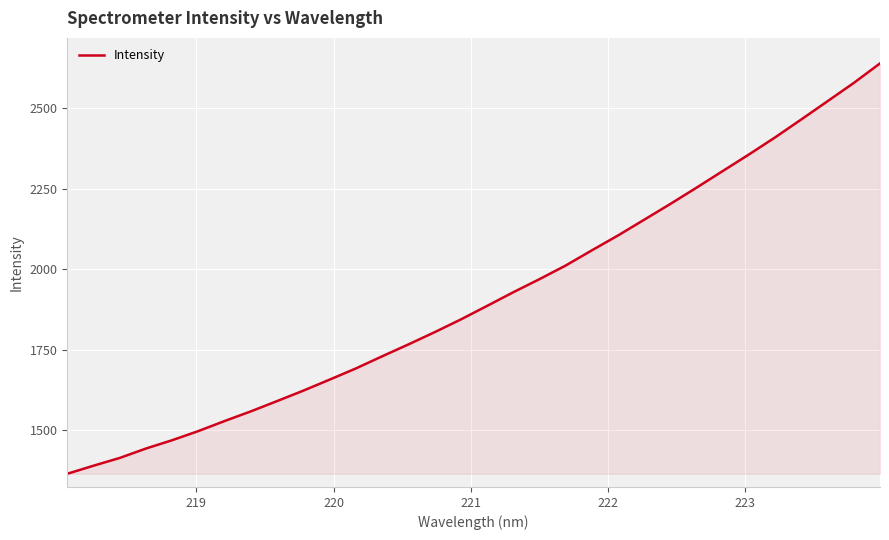

What is the minimum value shown in the chart?

1365.7